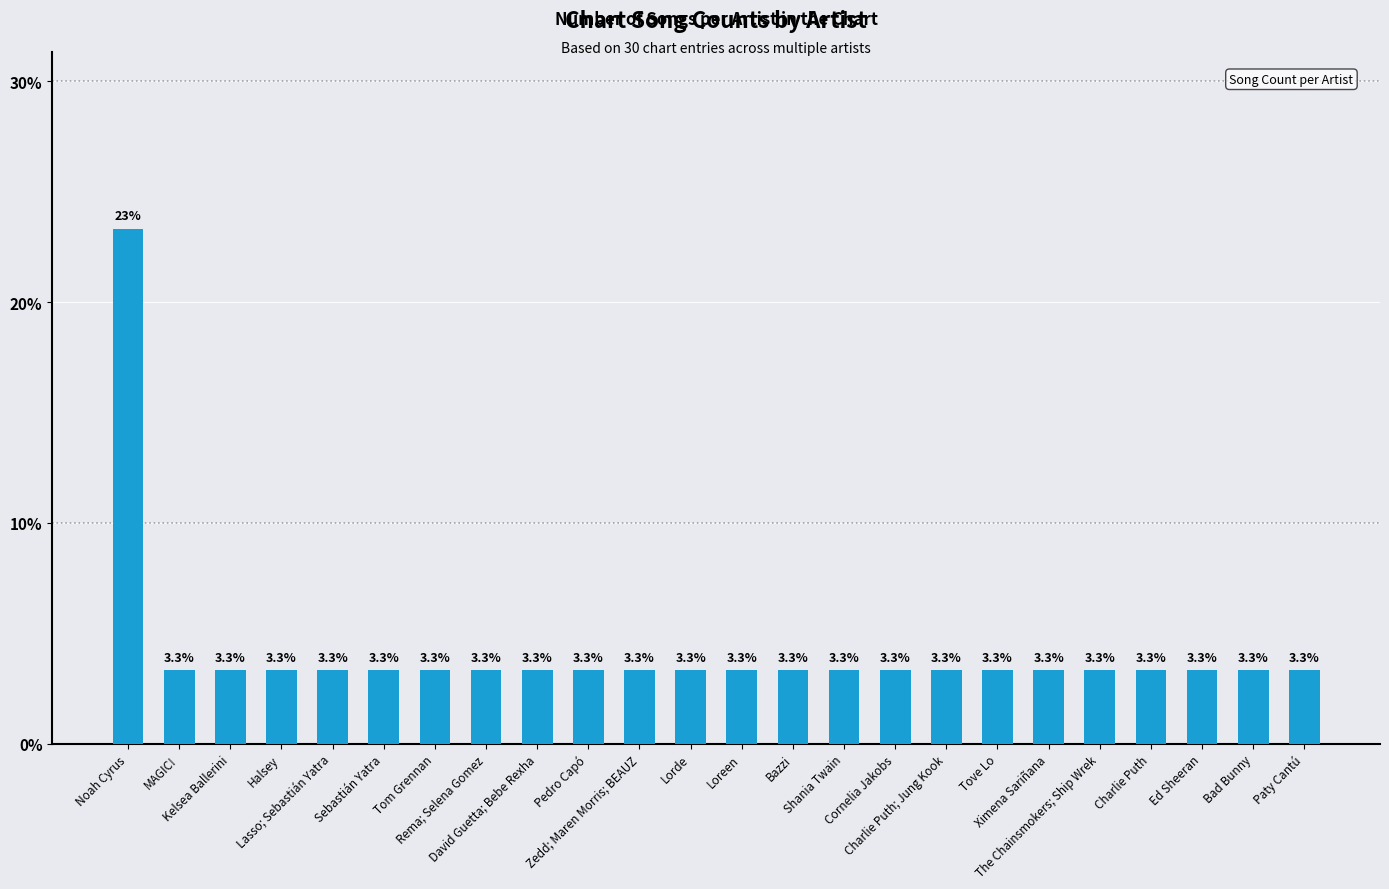

What is the label of the 8th bar from the right?

Charlie Puth; Jung Kook